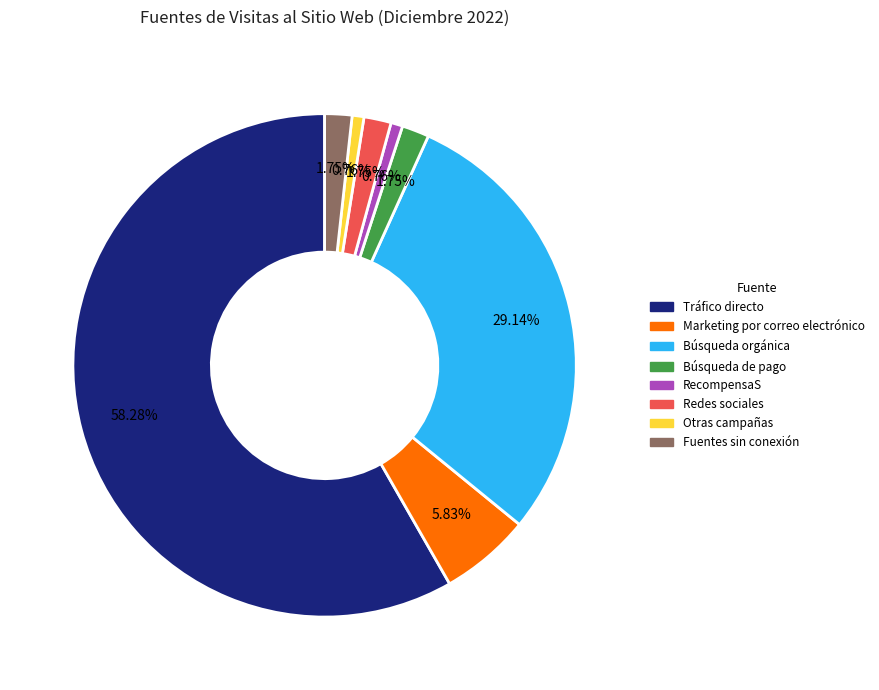

What is the ratio of the value at Fuentes sin conexión to the value at Marketing por correo electrónico?

0.3